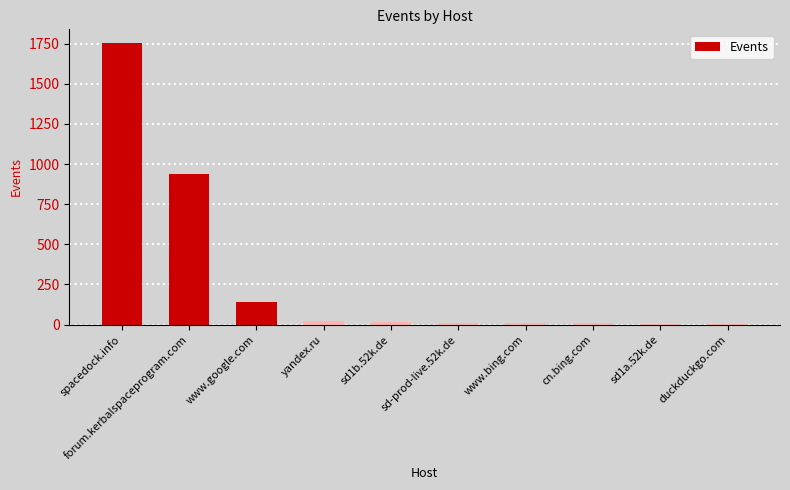

What is the difference between the values at www.google.com and spacedock.info?

1610